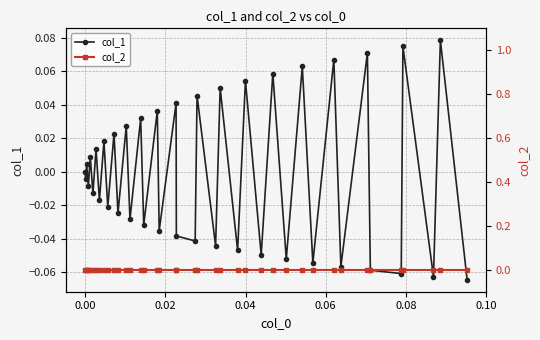

Reading left to right, what are all the values shown in this chart?

col_1: 0.0	-0.0	0.0	-0.0	0.0	-0.0	0.0	-0.0	0.0	-0.0	0.0	-0.0	0.0	-0.0	0.0	-0.0	0.0	-0.0	0.0	-0.0	-0.0	0.0	-0.0	0.0	-0.0	0.1	-0.0	0.1	-0.1	0.1	-0.1	0.1	-0.1	0.1	-0.1	-0.1	0.1	-0.1	0.1	-0.1
col_2: 0.0	0.0	0.0	0.0	0.0	0.0	0.0	0.0	0.0	0.0	0.0	0.0	0.0	0.0	0.0	0.0	0.0	0.0	0.0	0.0	0.0	0.0	0.0	0.0	0.0	0.0	0.0	0.0	0.0	0.0	0.0	0.0	0.0	0.0	0.0	0.0	0.0	0.0	0.0	0.0